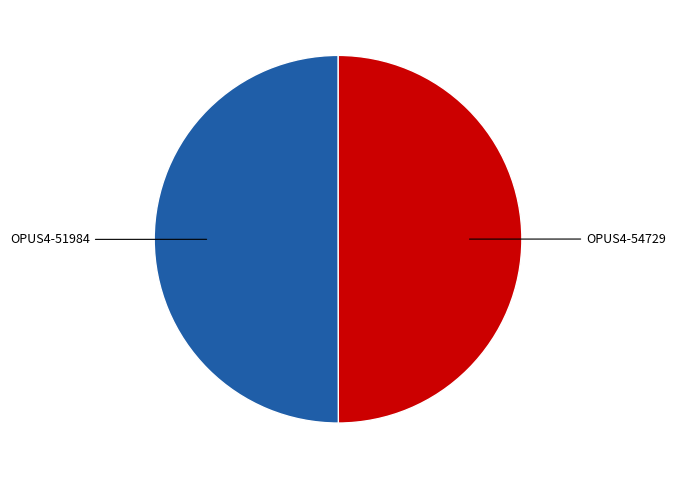

Rank the categories by value from lowest to highest.

OPUS4-54729, OPUS4-51984